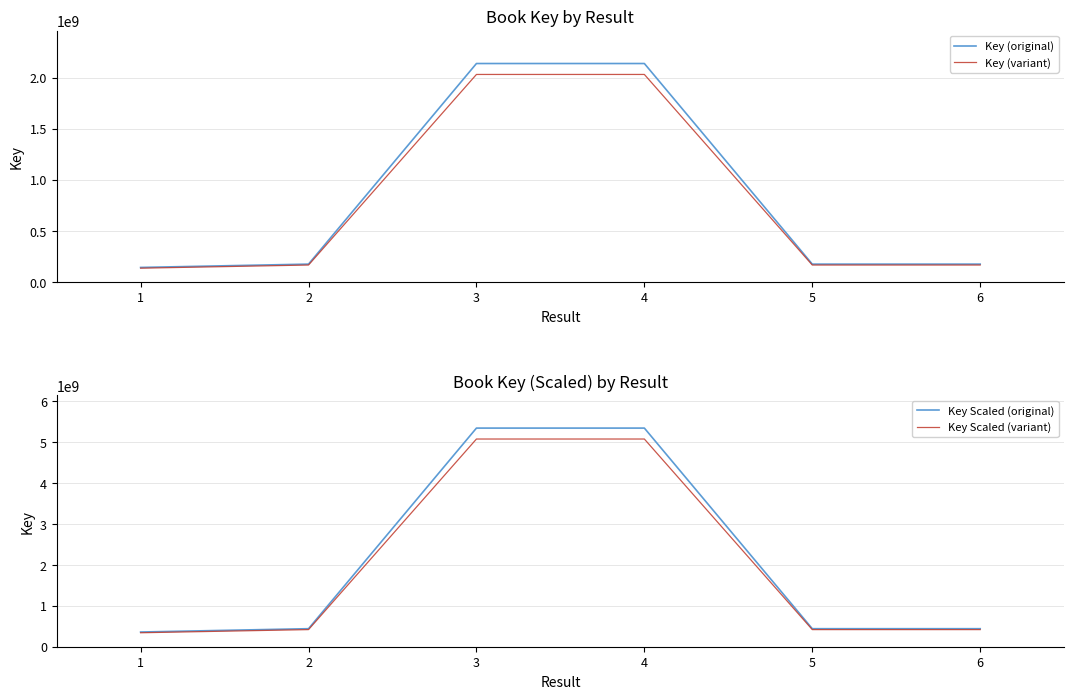

The Key (original) series shows 143781687.0 at 1. True or false?

True